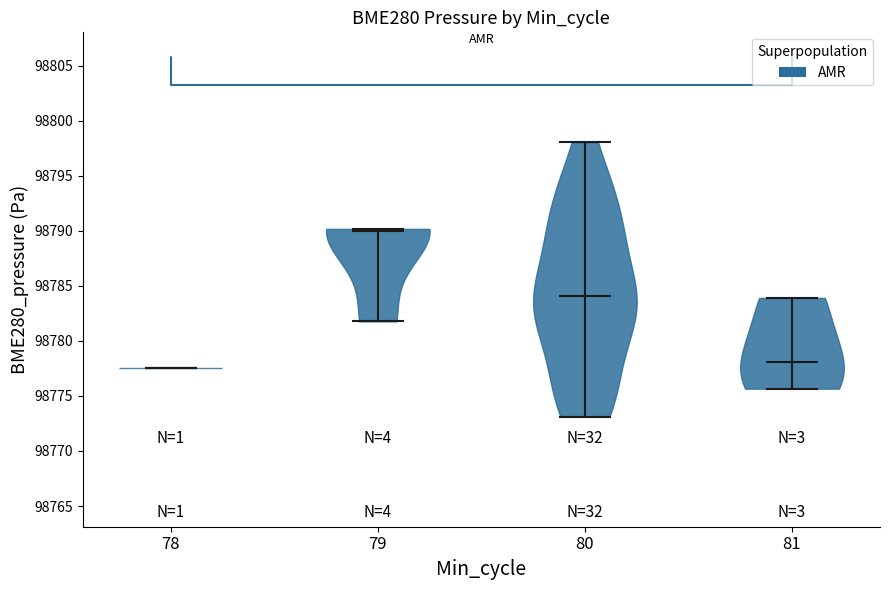

What is the highest point the violin at x = 78 reaches on the y-axis? The values are not printed on the chart, so give them approximately, as read against the axis.

98777.5